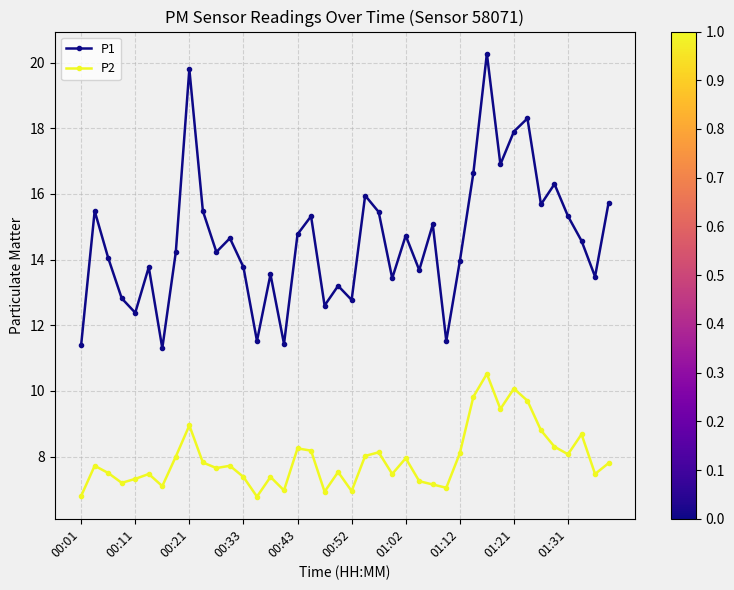

List the series in order of their overall mean, lowest first.

P2, P1